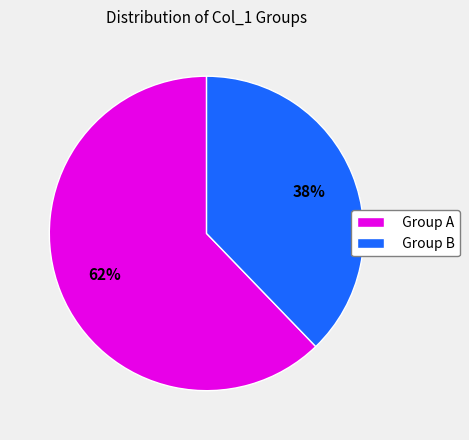

Approximately how many times larger is the value at Group A compared to Group B?

1.6